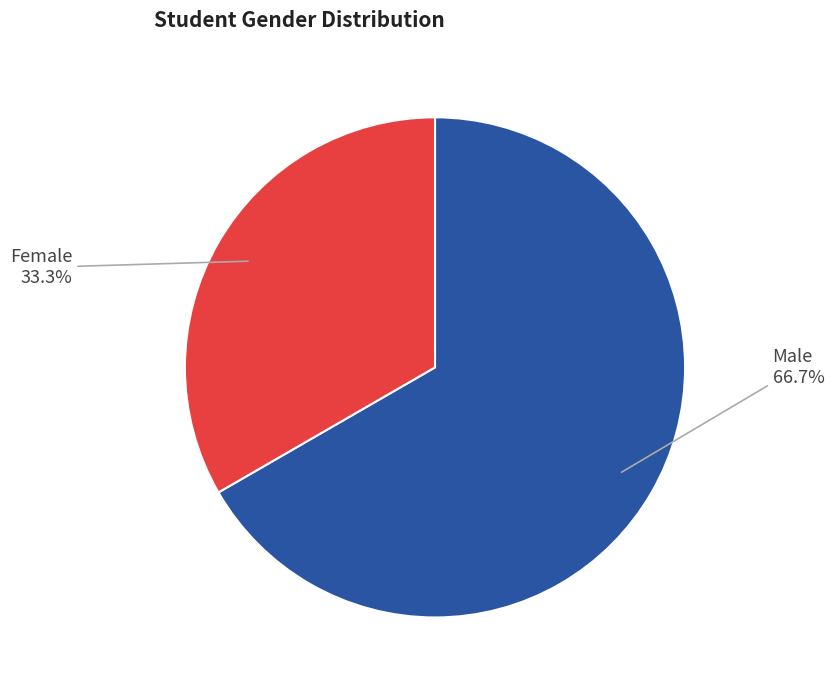

Is there any slice that represents more than half of the pie?

Yes